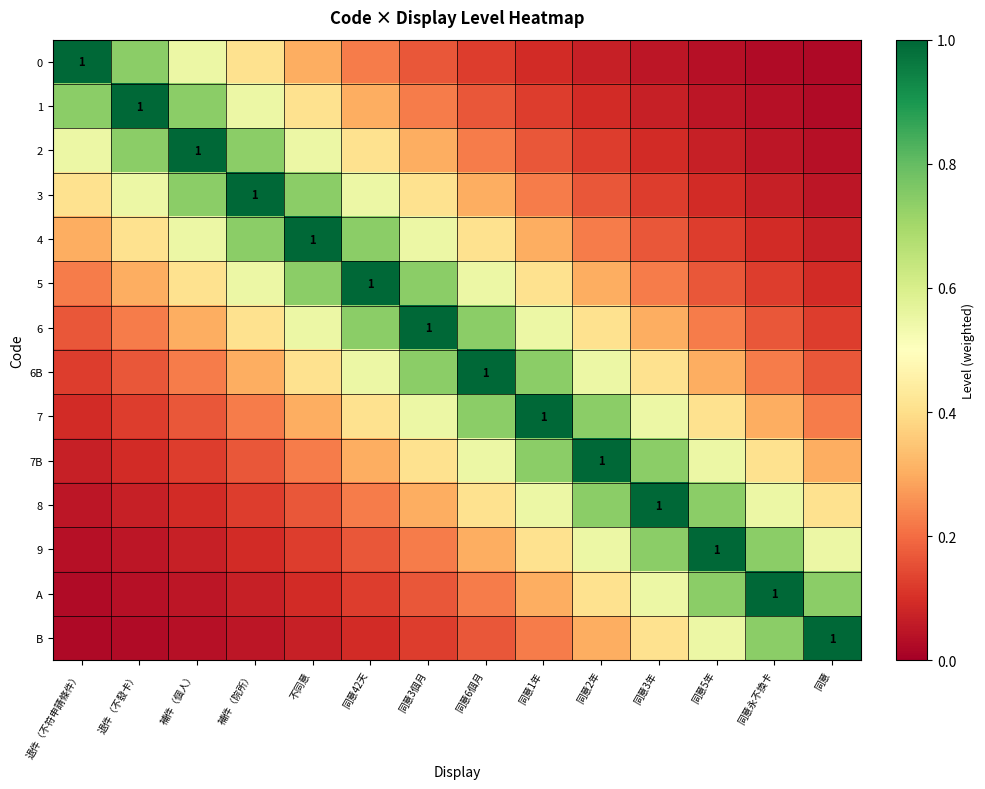

What is the maximum value for 7?

1.0